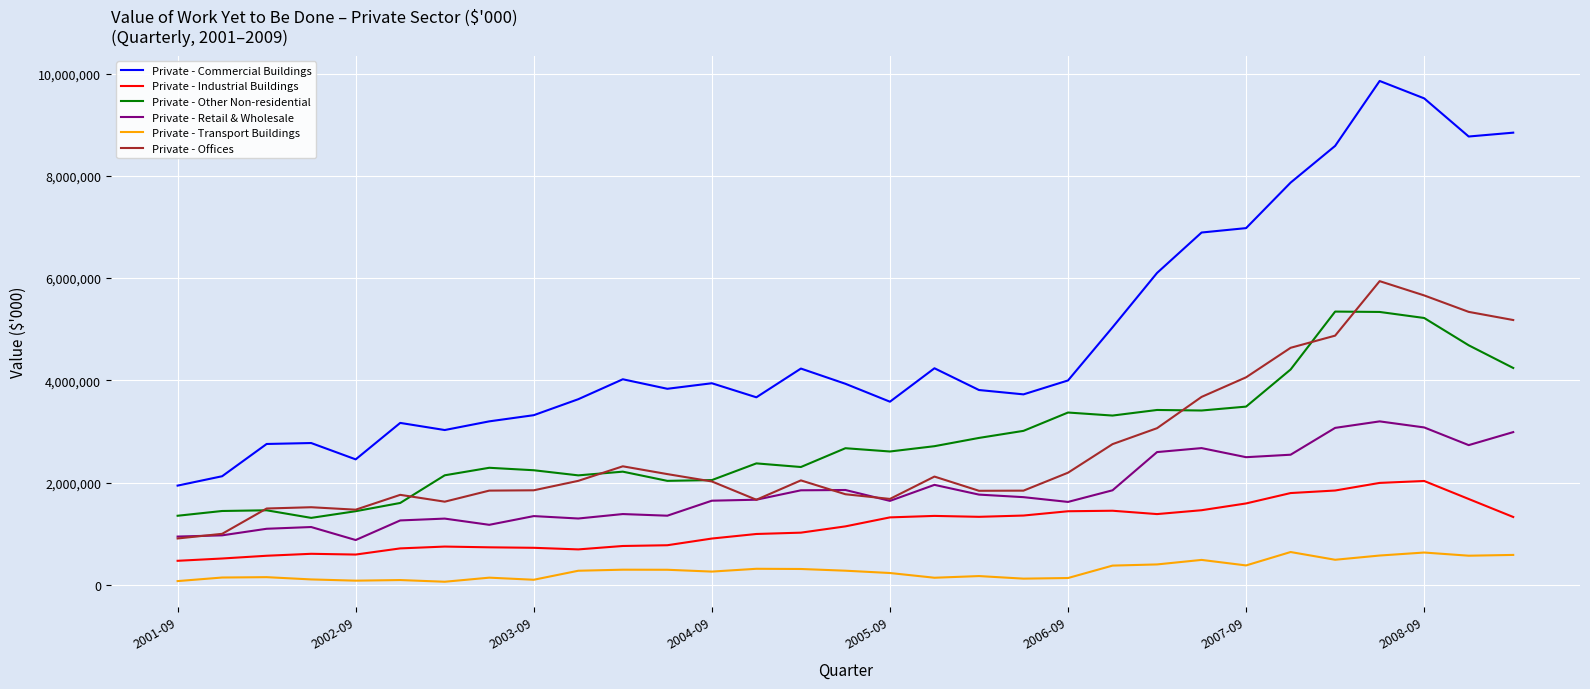

What are all the series names shown in the legend?

Private - Commercial Buildings, Private - Industrial Buildings, Private - Other Non-residential, Private - Retail & Wholesale, Private - Transport Buildings, Private - Offices